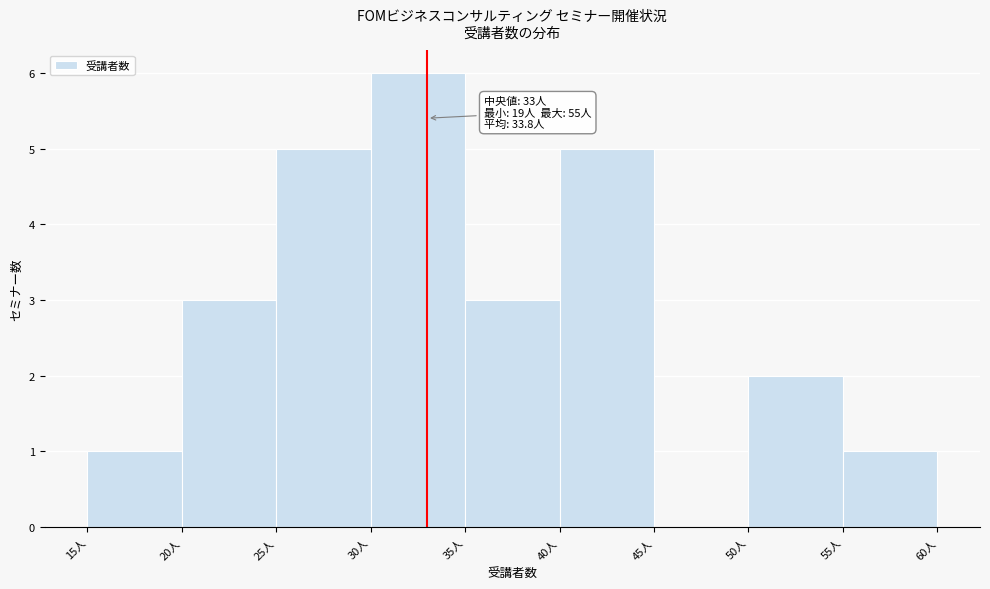

Which range on the x-axis has the tallest bar?

30 to 35